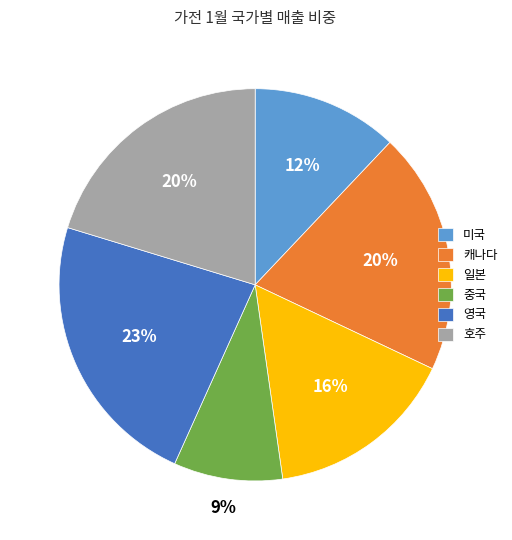

Between 중국 and 일본, which is larger?

일본